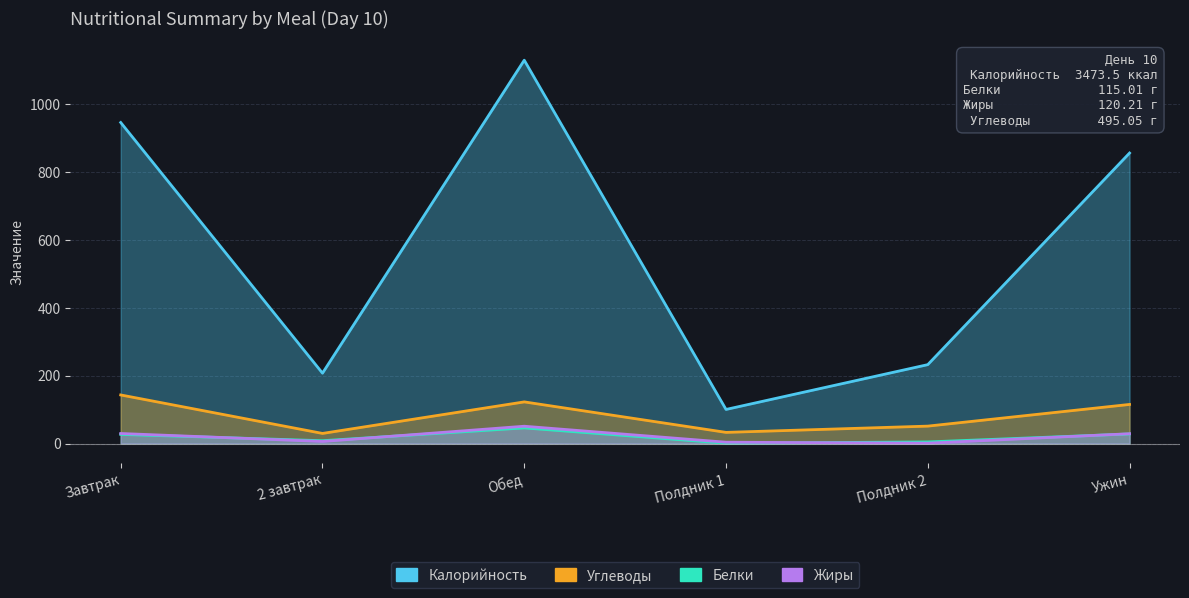

Is it true that Калорийность equals 1730.1 at Обед?

False